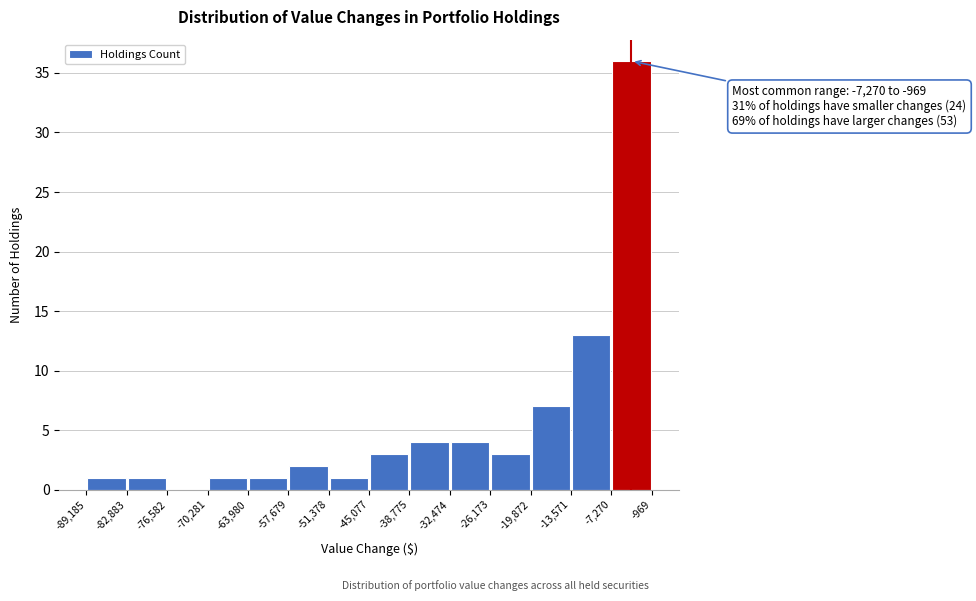

Which range on the x-axis has the tallest bar?

-7,270 to -969